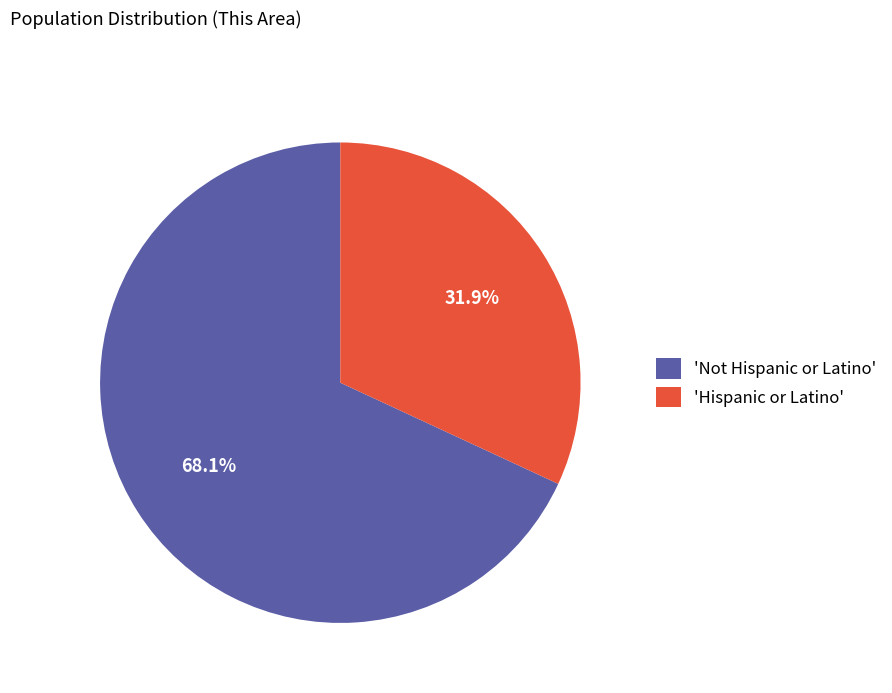

Does 'Hispanic or Latino' represent more than half of the total?

No